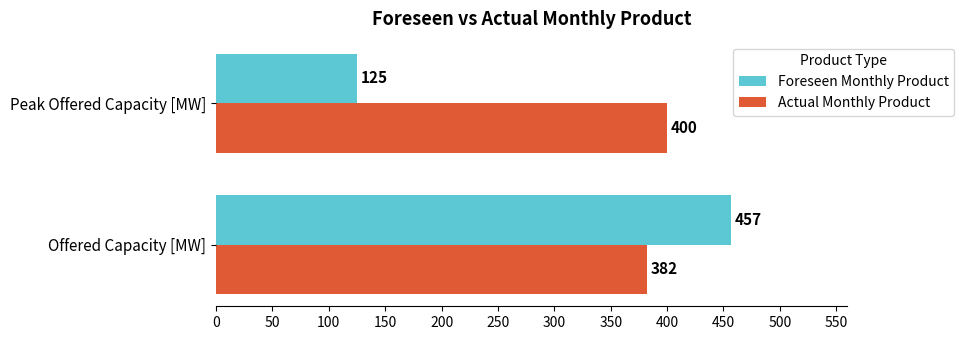

Rank the series by their average value, from highest to lowest.

Actual Monthly Product, Foreseen Monthly Product